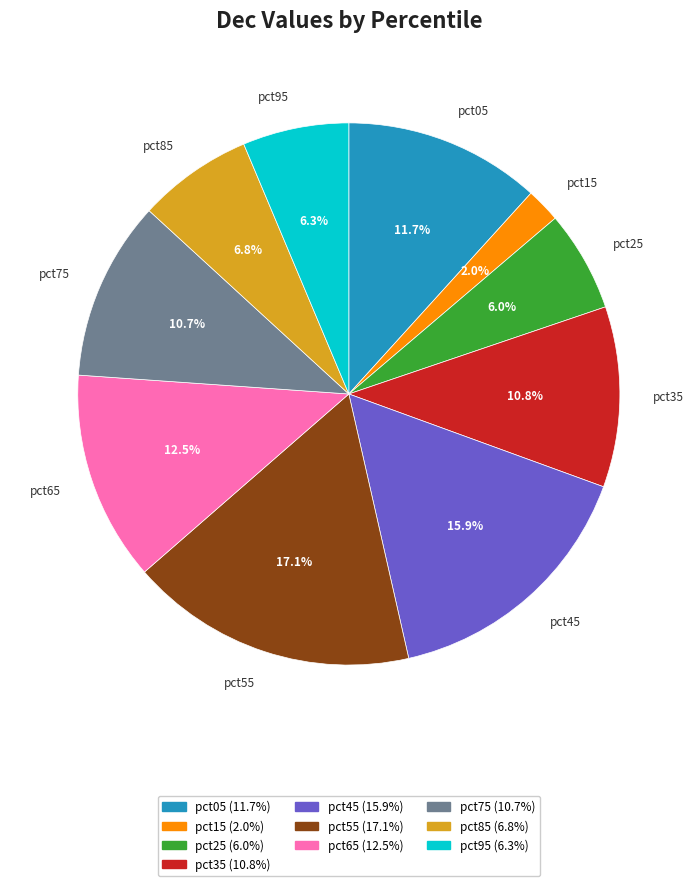

To the nearest percent, what is the average slice percentage?

10%